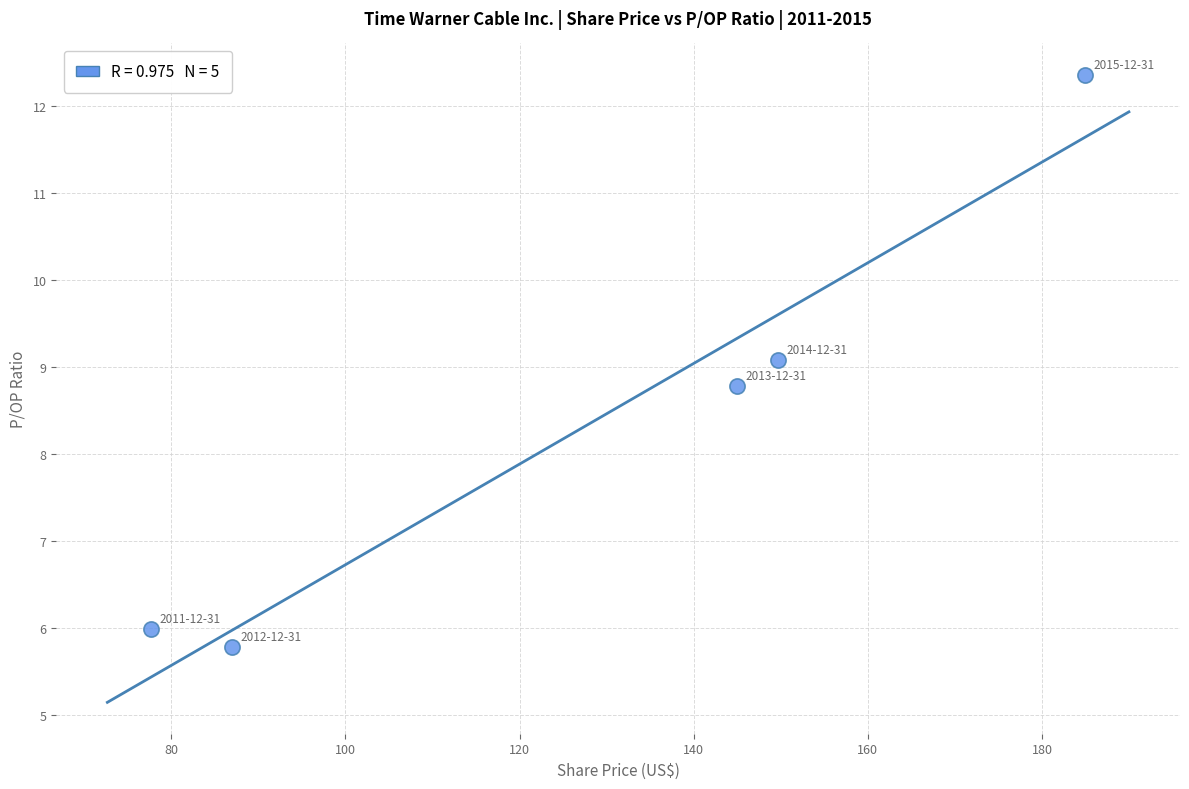

What is the range of Y values (max minus min)?

6.6